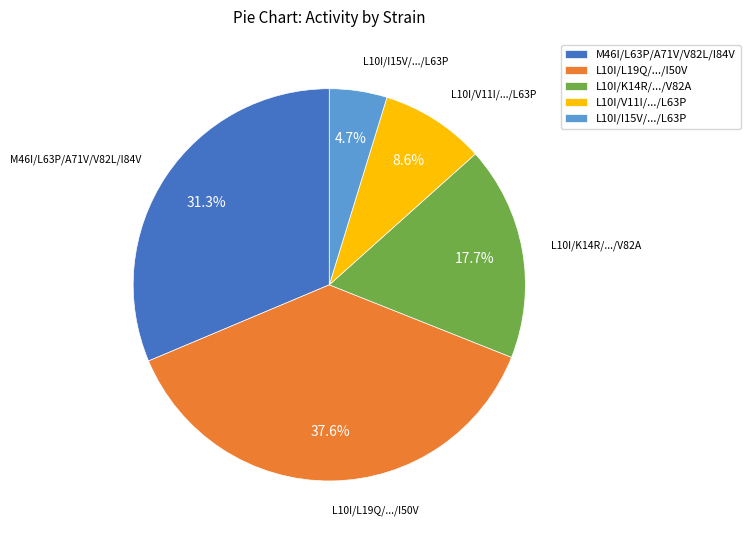

Is there a majority slice in this chart?

No